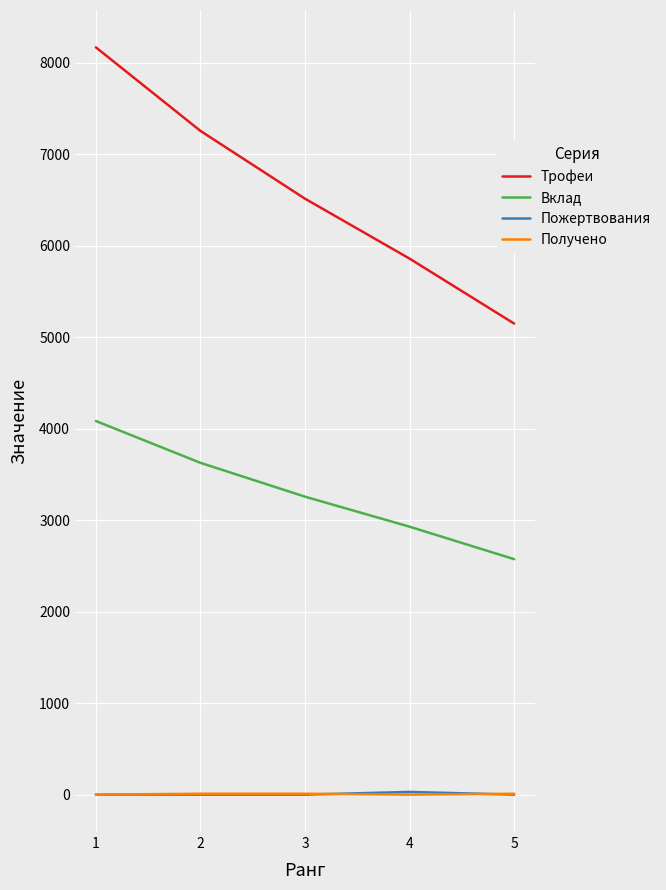

What are all the series names shown in the legend?

Трофеи, Вклад, Пожертвования, Получено